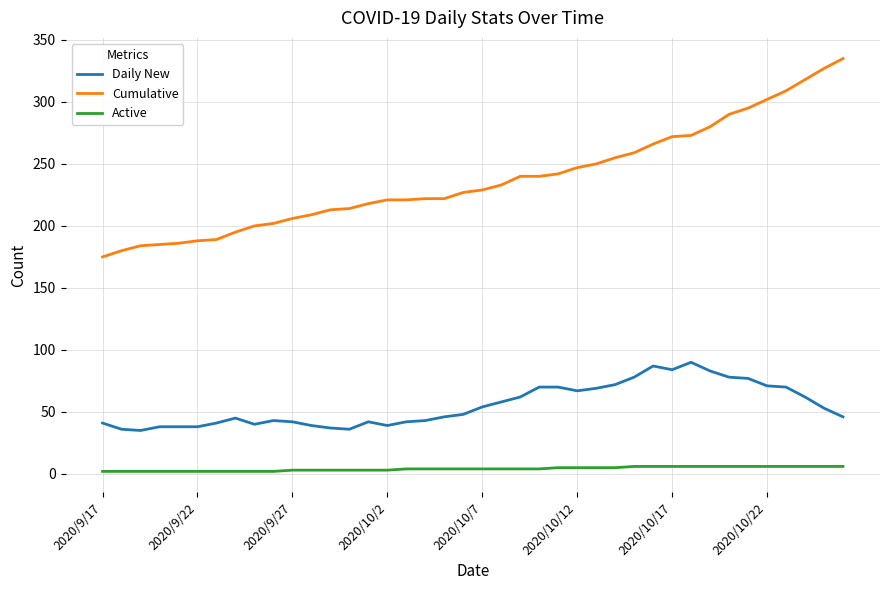

Which series has the largest total across all categories?

Cumulative